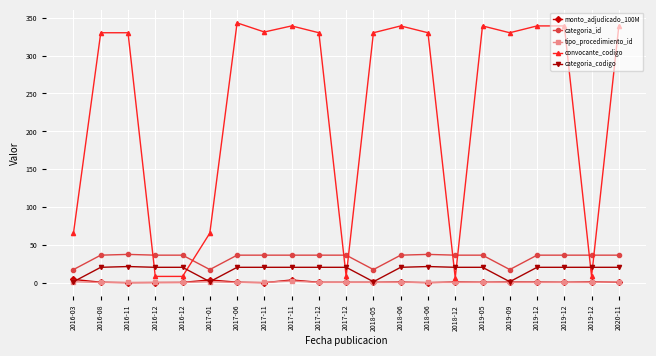

What is the smallest value displayed?

0.7